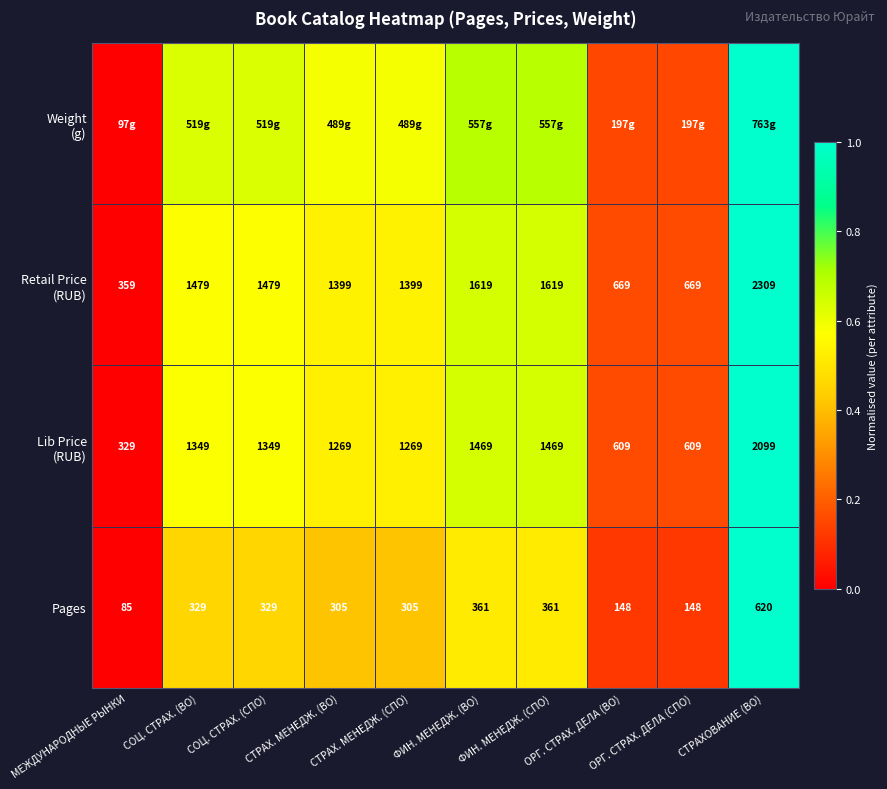

What is the difference between the Lib Price (RUB) values at ОРГ. СТРАХ. ДЕЛА (ВО) and ФИН. МЕНЕДЖ. (СПО)?

0.5